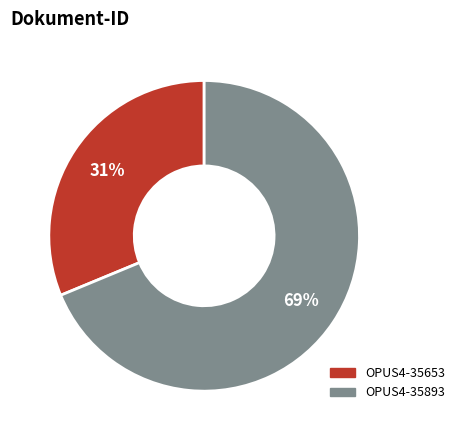

Rank the categories by value from lowest to highest.

OPUS4-35653, OPUS4-35893